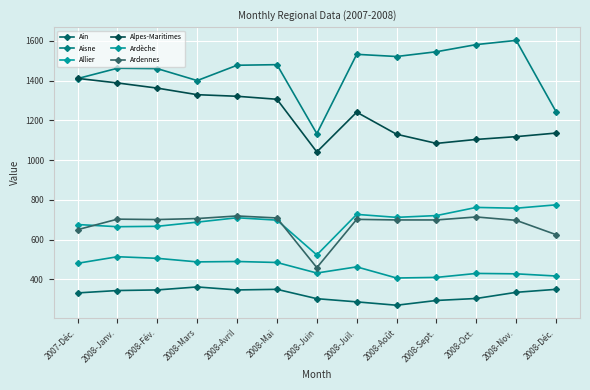

Read the Ardèche value at 2008-Fév., to the nearest 5.

505